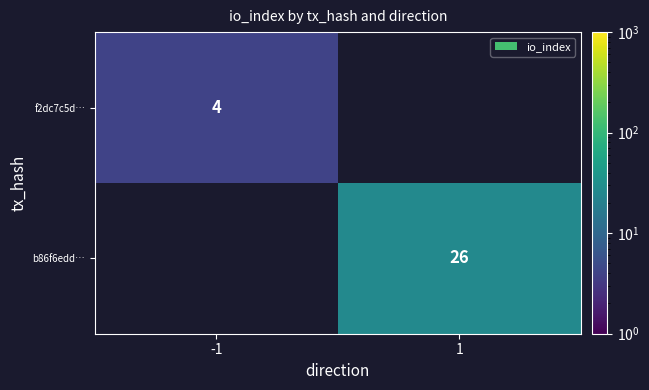

Which label corresponds to the largest value in the chart?

1